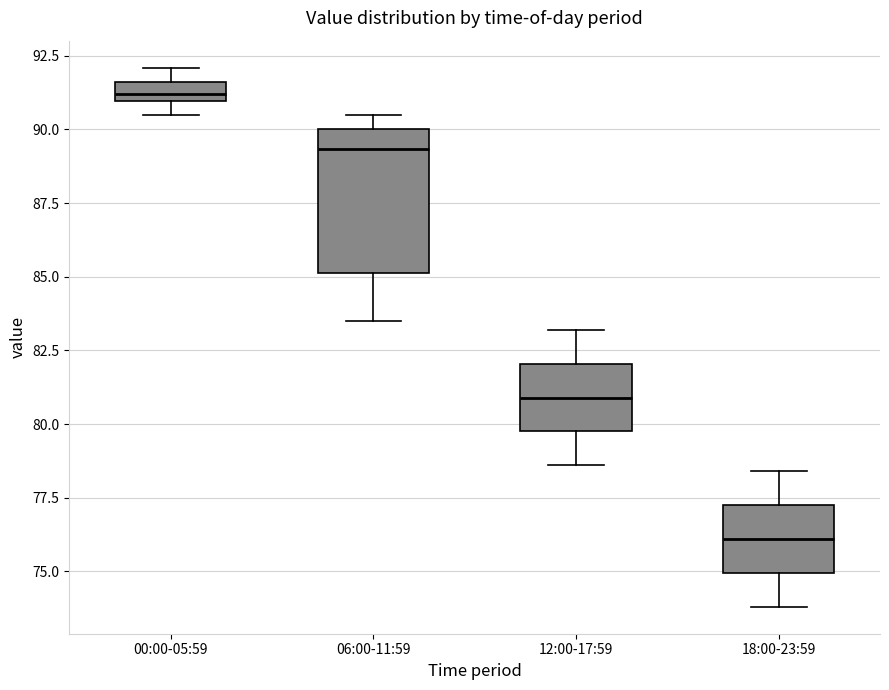

Which box's median line is the highest?

00:00-05:59